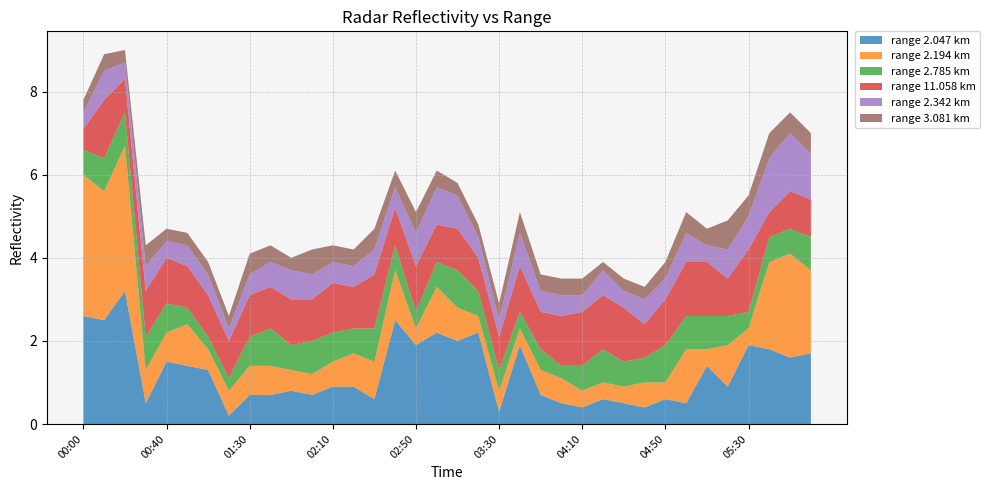

What are all the series names shown in the legend?

2.047, 2.194, 2.785, 11.058, 2.342, 3.081